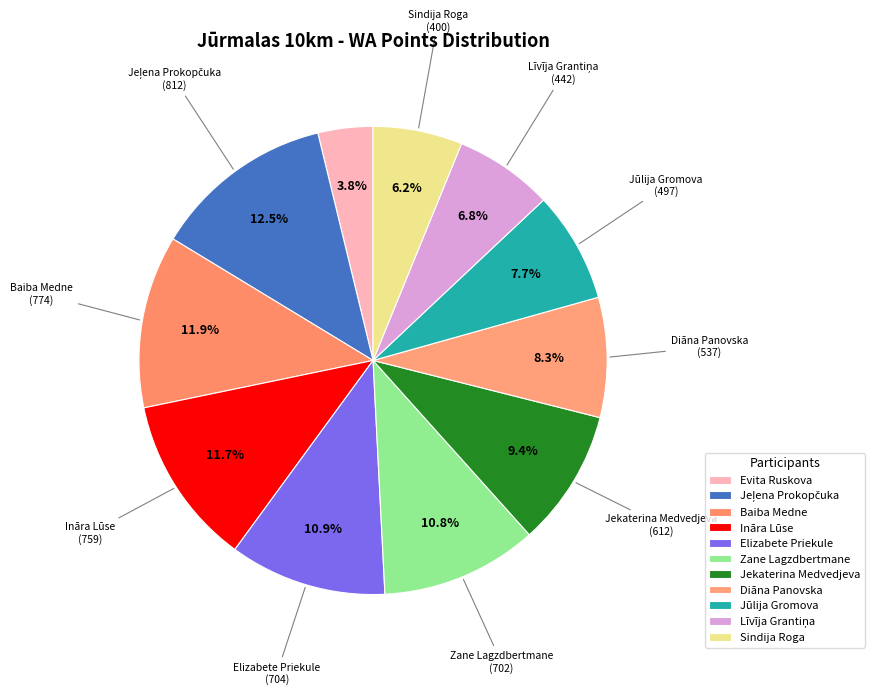

To the nearest percent, what is the average slice percentage?

9%